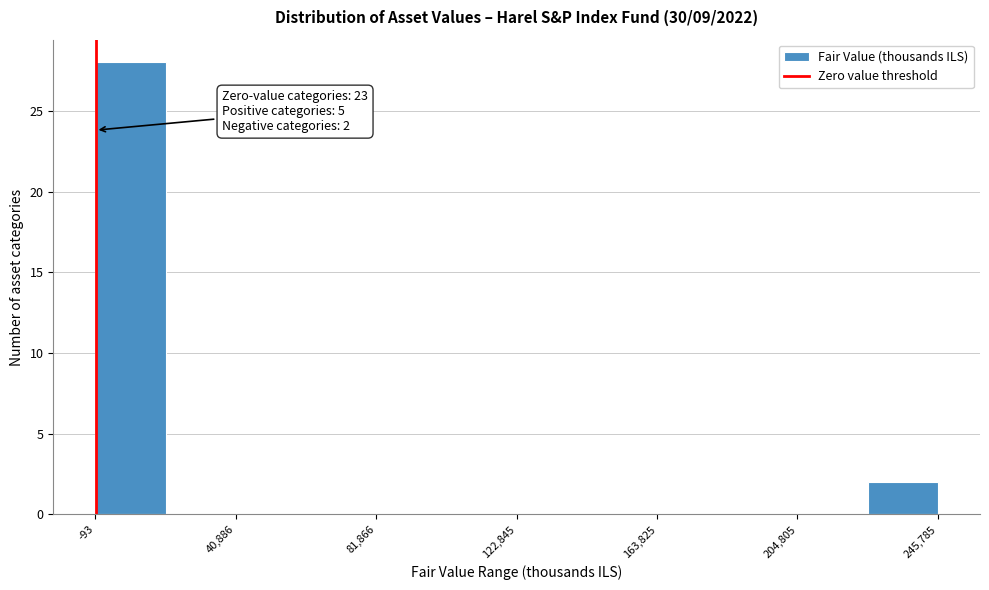

Which range on the x-axis has the tallest bar?

0 to 20000